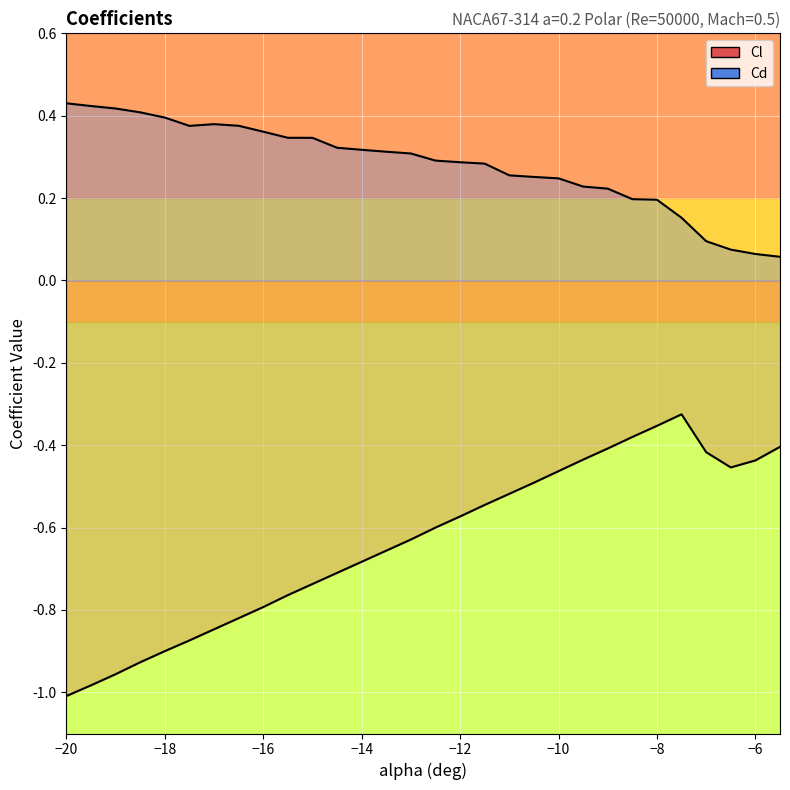

Reading left to right, list all the values displayed in this chart.

Cl_line: -1.0	-1.0	-1.0	-0.9	-0.9	-0.9	-0.8	-0.8	-0.8	-0.8	-0.7	-0.7	-0.7	-0.7	-0.6	-0.6	-0.6	-0.5	-0.5	-0.5	-0.5	-0.4	-0.4	-0.4	-0.4	-0.3	-0.4	-0.5	-0.4	-0.4
Cd_line: 0.4	0.4	0.4	0.4	0.4	0.4	0.4	0.4	0.4	0.3	0.3	0.3	0.3	0.3	0.3	0.3	0.3	0.3	0.3	0.3	0.2	0.2	0.2	0.2	0.2	0.2	0.1	0.1	0.1	0.1